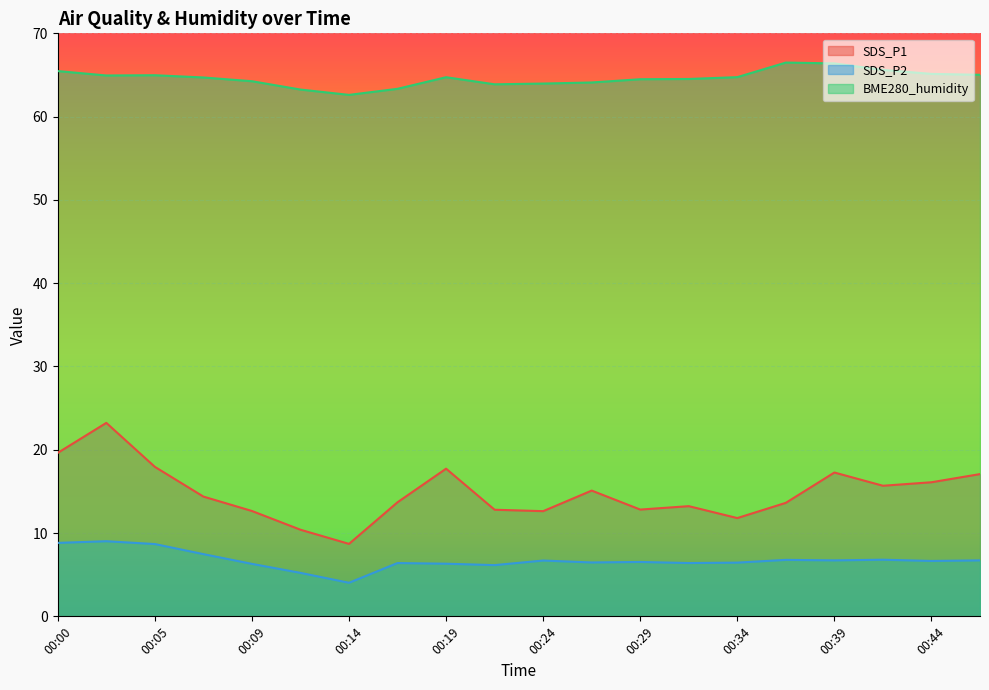

What is the maximum value for BME280_humidity?

66.5